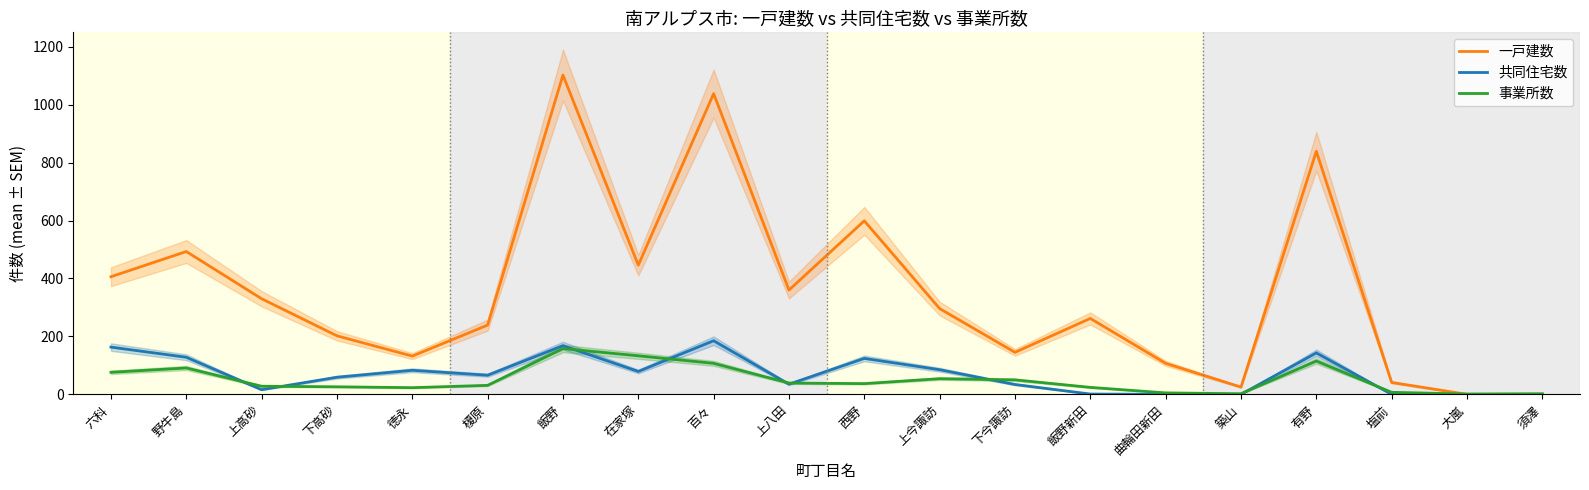

Is it true that 事業所数 equals 37 at 西野?

True